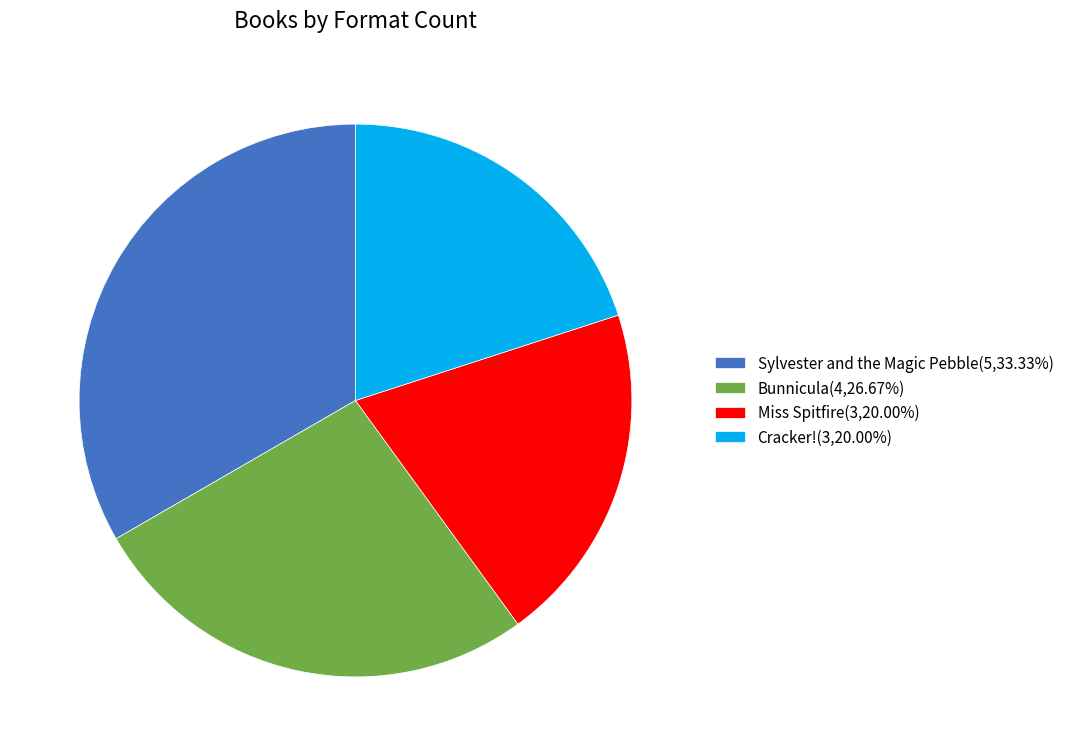

How many slices are in this pie chart?

4